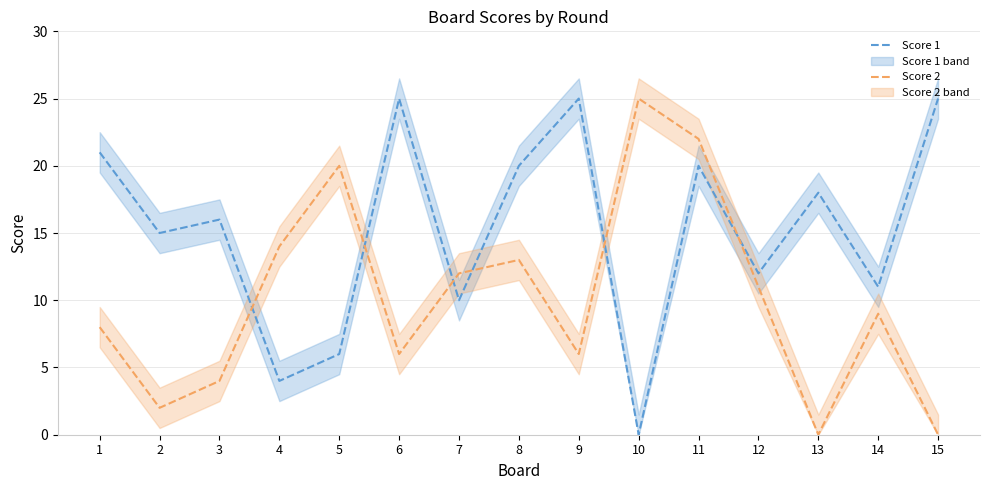

Rank the series by their average value, from lowest to highest.

Score 2, Score 1